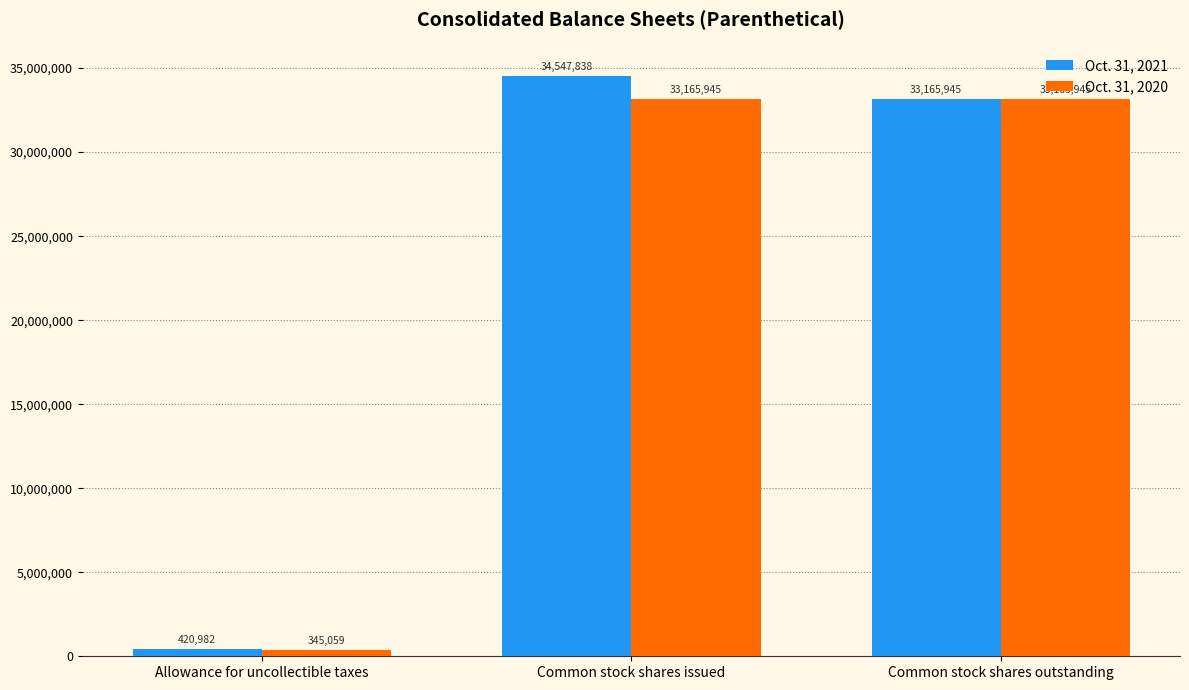

What is the minimum value shown in the chart?

345059